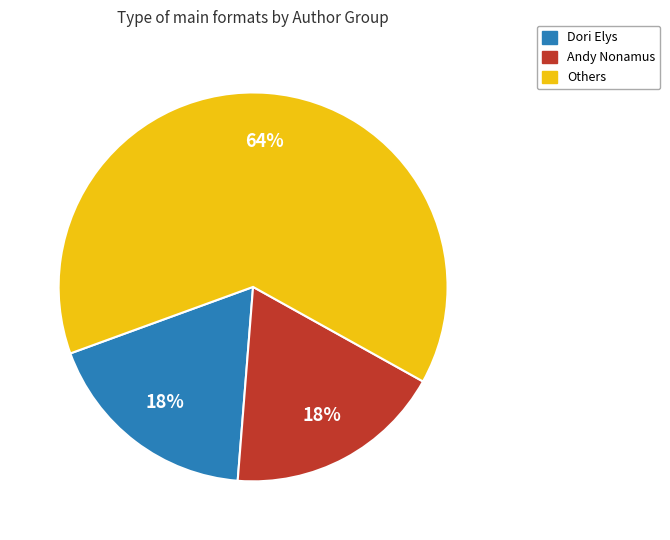

To the nearest percent, what is the average slice percentage?

33%